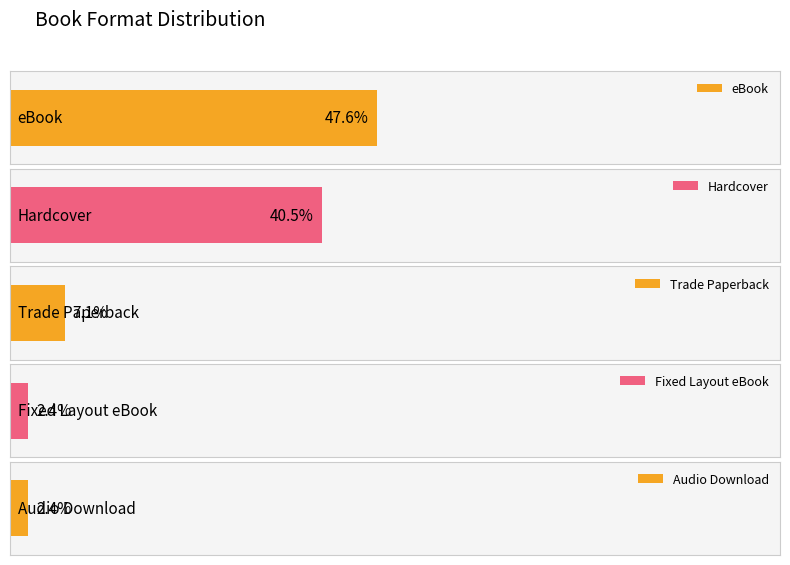

How many bars are there in total?

5